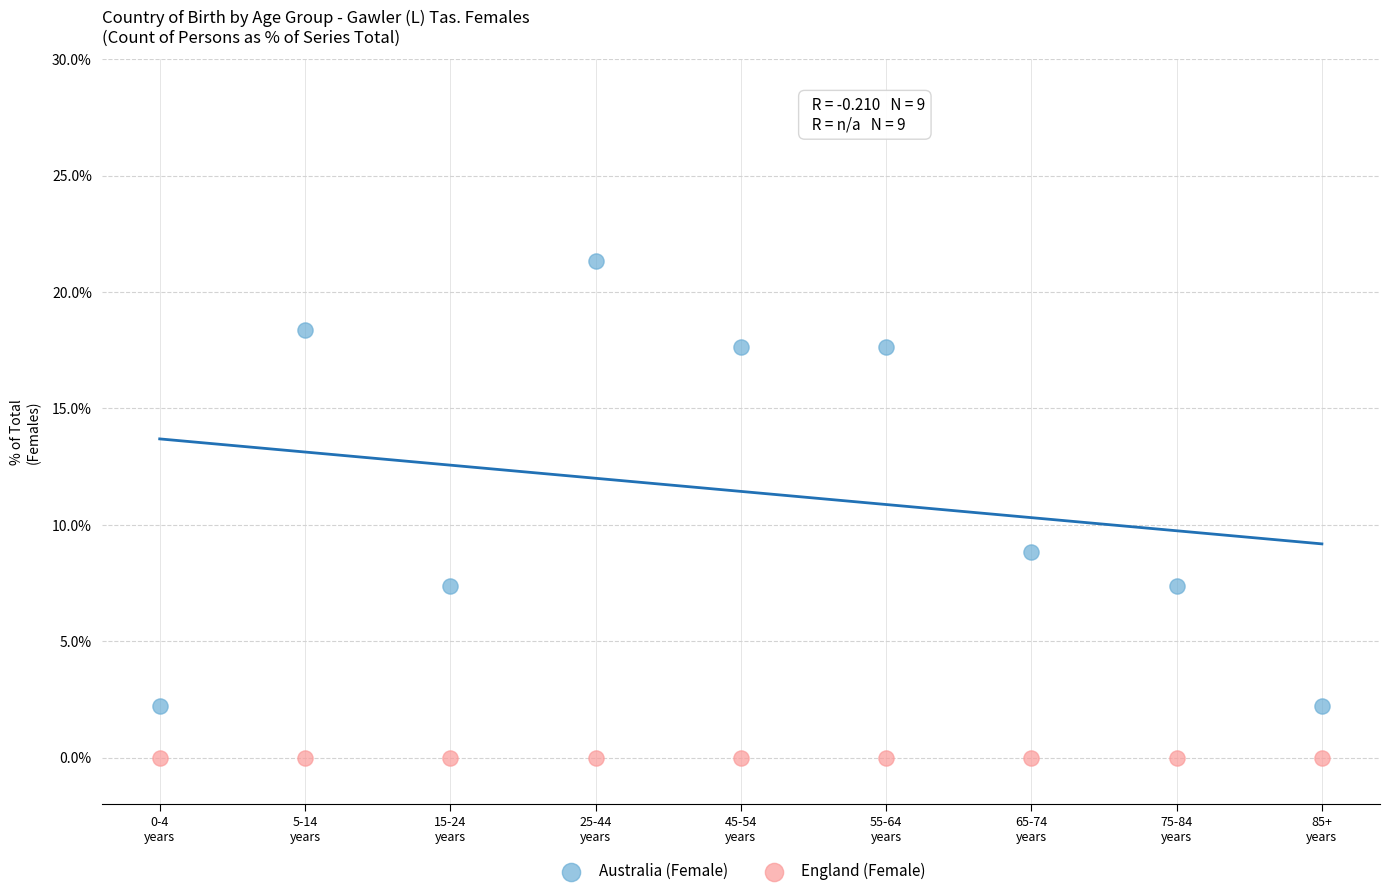

What are all the series names shown in the legend?

Australia (Female), England (Female)